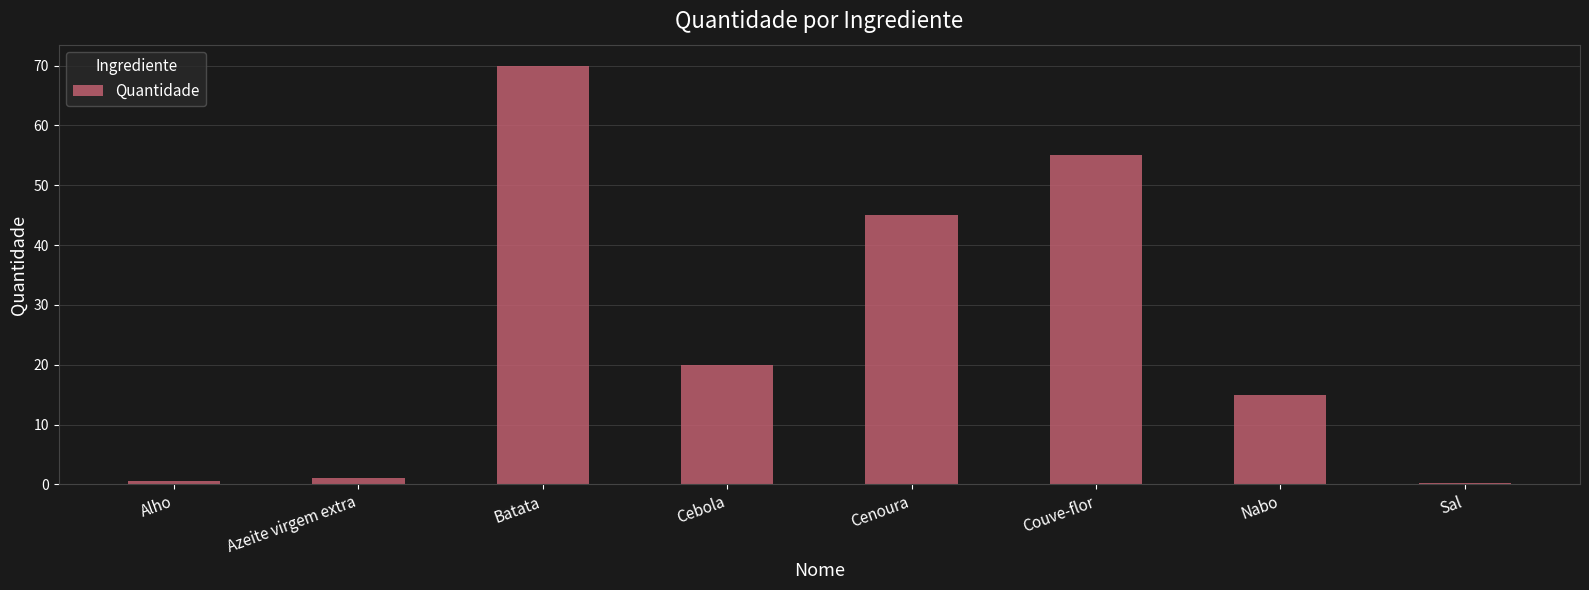

What is the sum of all values?

206.7